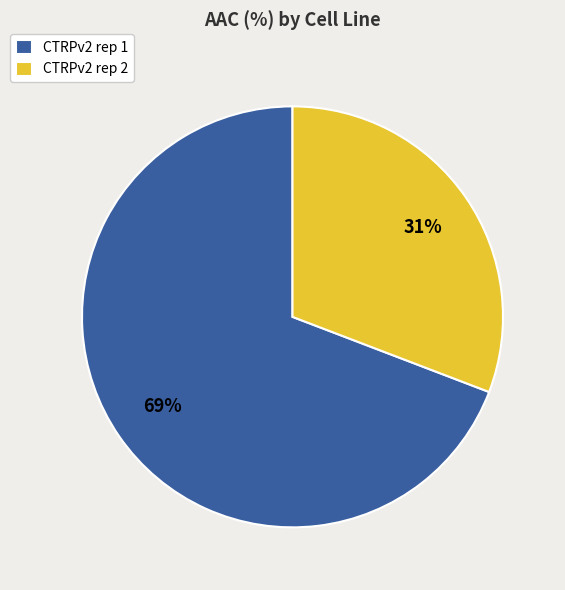

To the nearest percent, what percentage of the pie is CTRPv2 rep 1?

69%